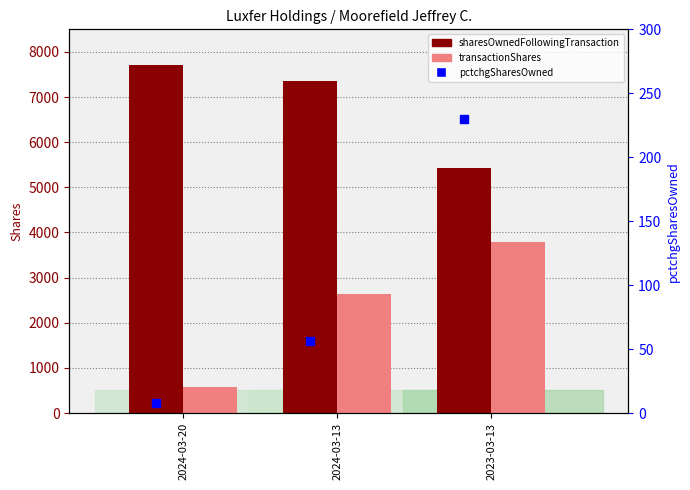

What are all the series names shown in the legend?

sharesOwnedFollowingTransaction, transactionShares, pctchgSharesOwned